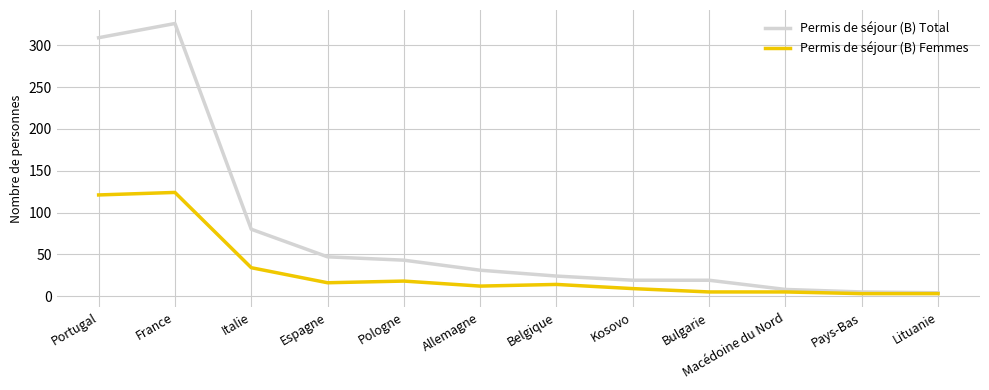

Which category has the highest value in the Permis de séjour (B) Total series?

France